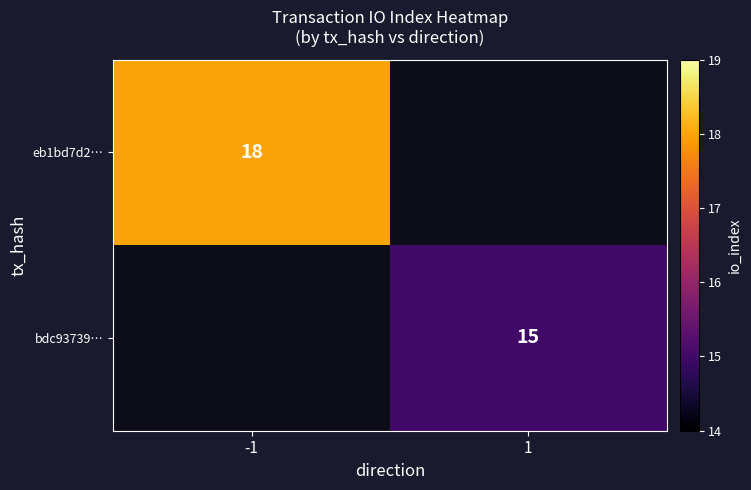

What is the maximum value shown in the chart?

18.0